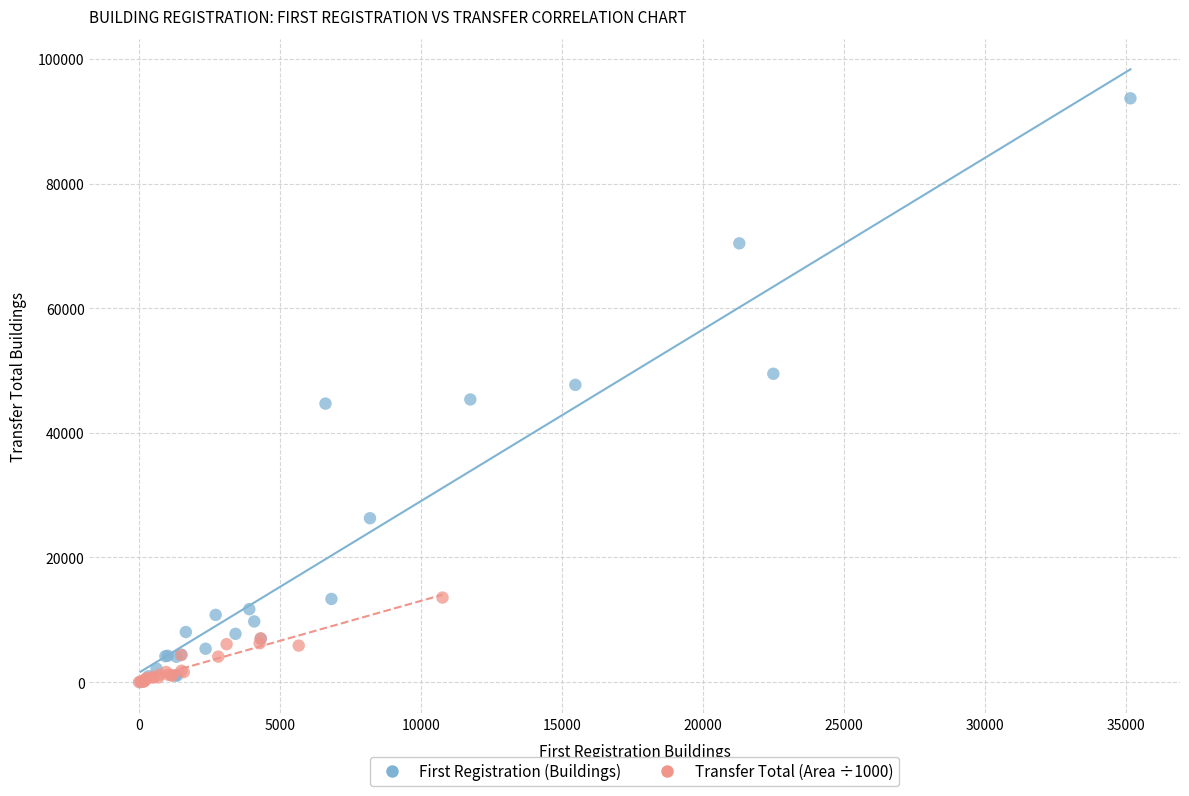

What are all the series names shown in the legend?

First Registration (Buildings), Transfer Total (Area ÷1000)